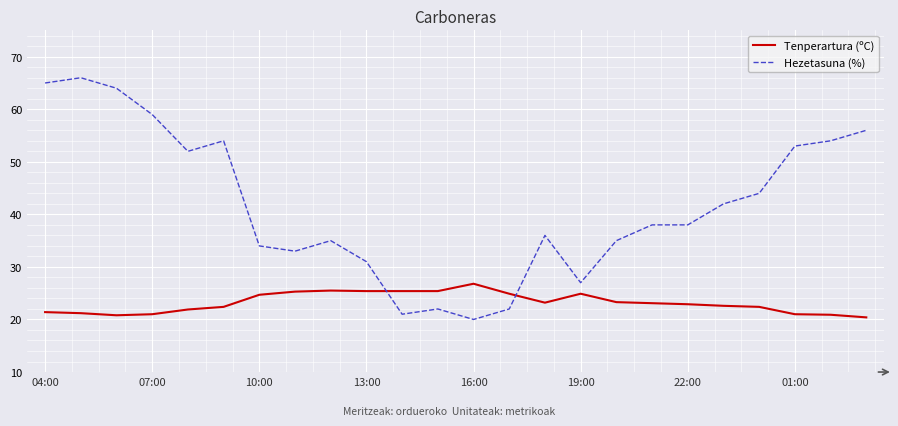

What is the greatest value displayed?

66.0